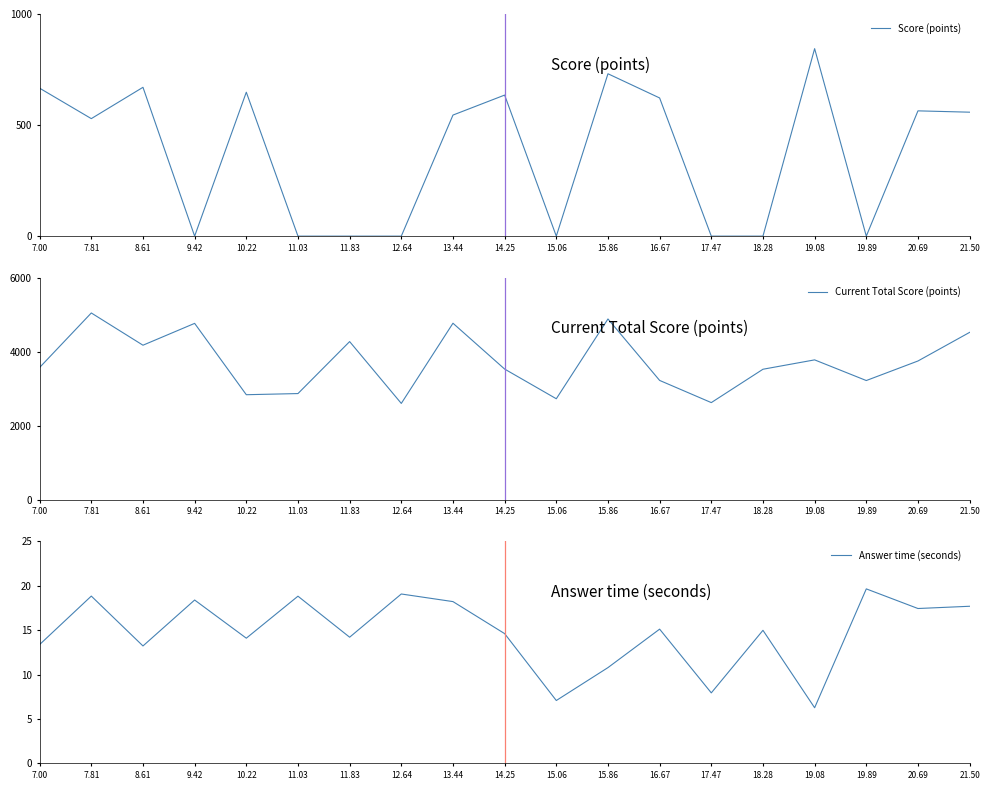

The Current Total Score (points) series shows 3748.0 at 20.69. True or false?

True